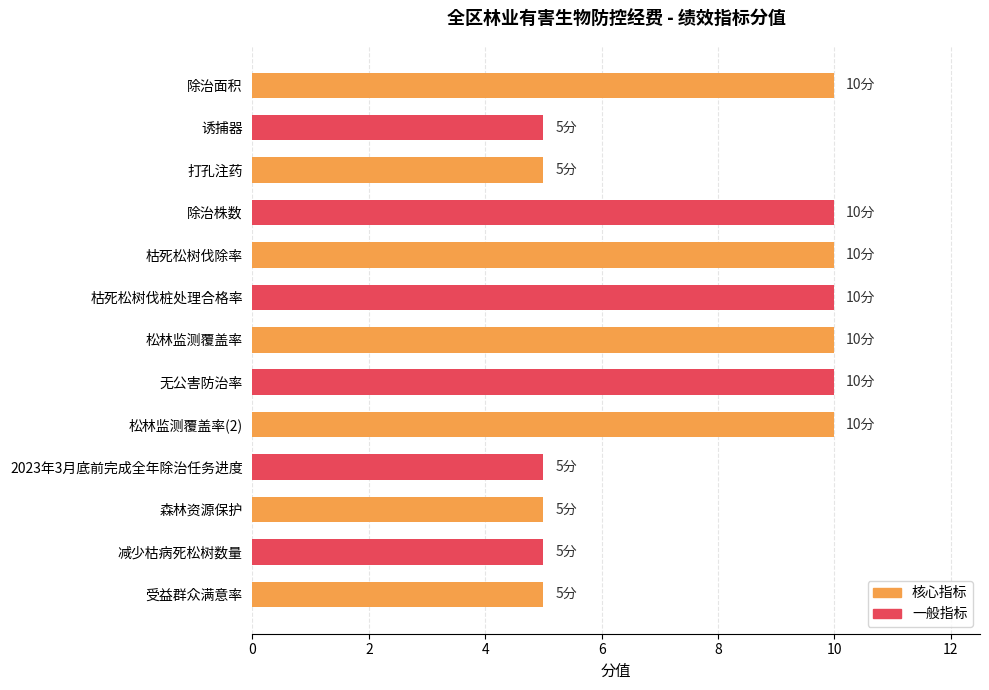

What position from the top is 诱捕器?

2